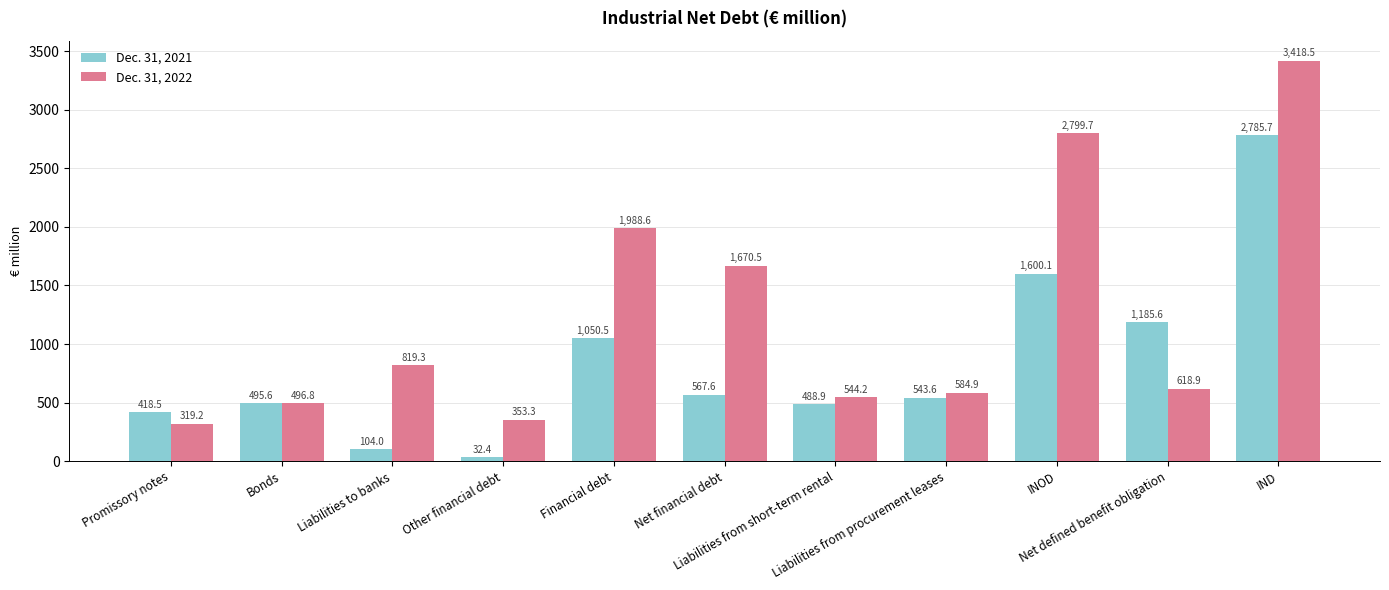

The Dec. 31, 2022 series shows 3740.6 at INOD. True or false?

False